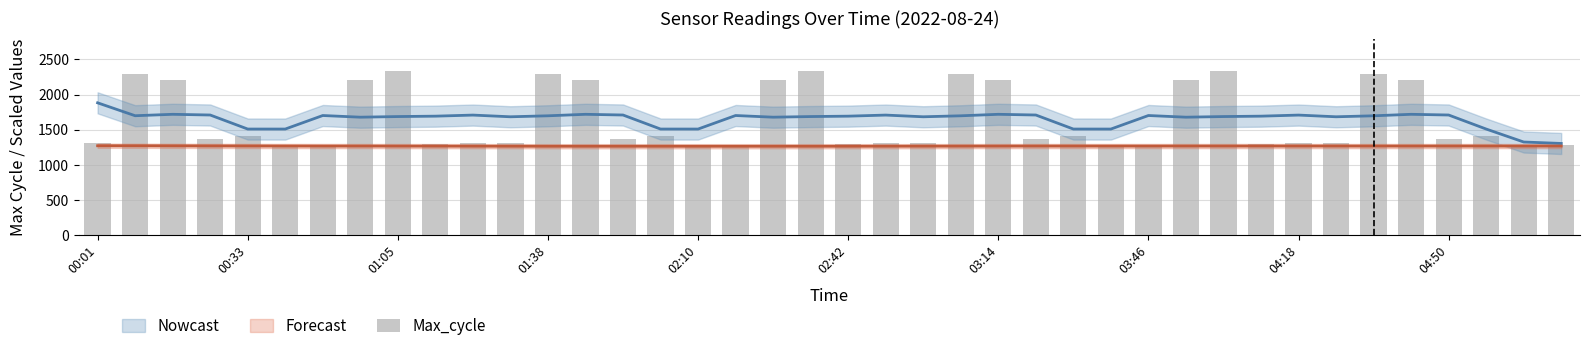

The chart shows a value of 426 at 01:38. True or false?

False